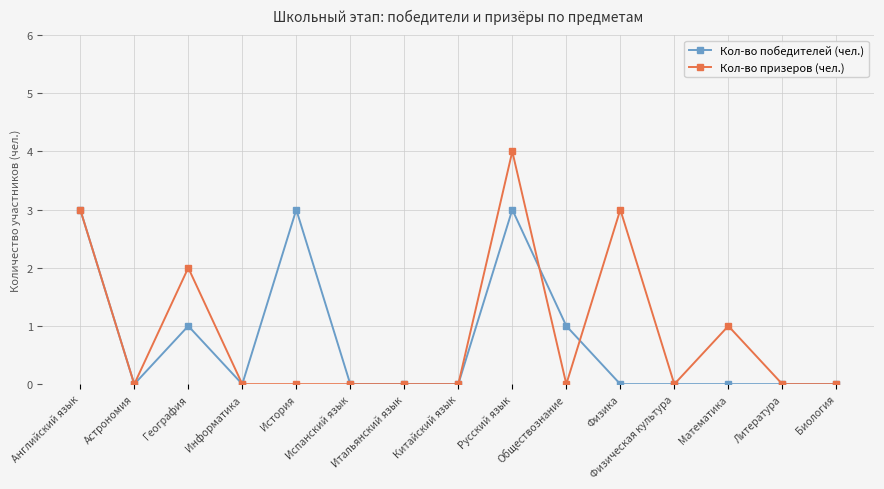

The Кол-во призеров (чел.) series shows 0 at Обществознание. True or false?

True